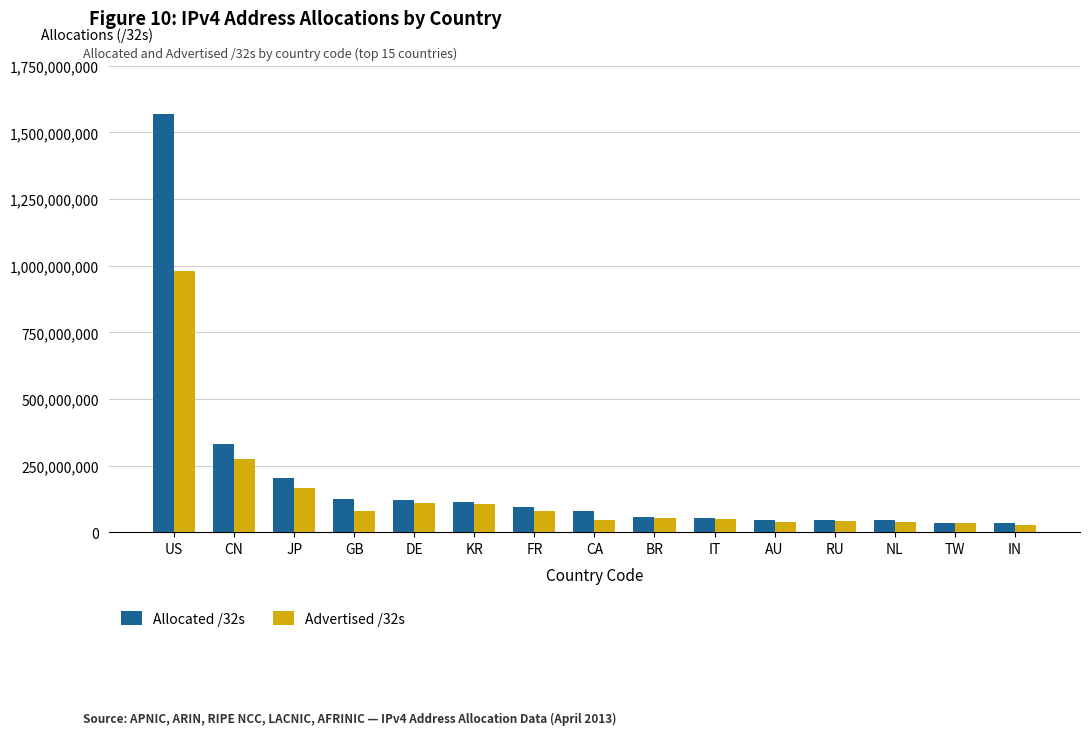

Does the chart contain any negative values?

No